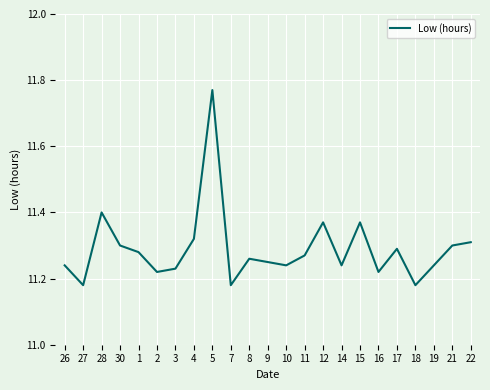

How many lines are shown in the chart?

1